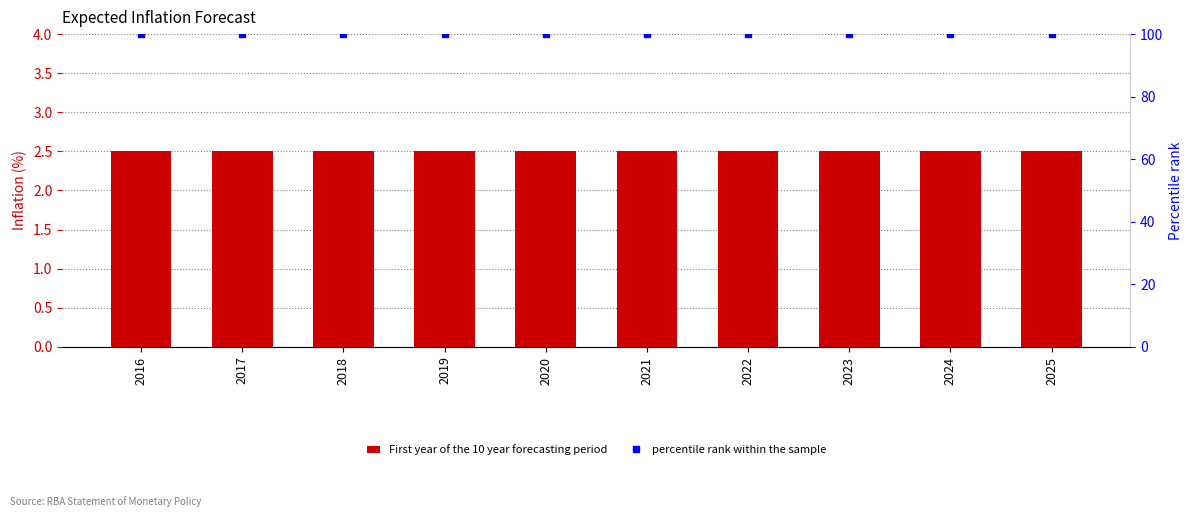

The First year of the 10 year forecasting period series shows 1.2 at 2017. True or false?

False